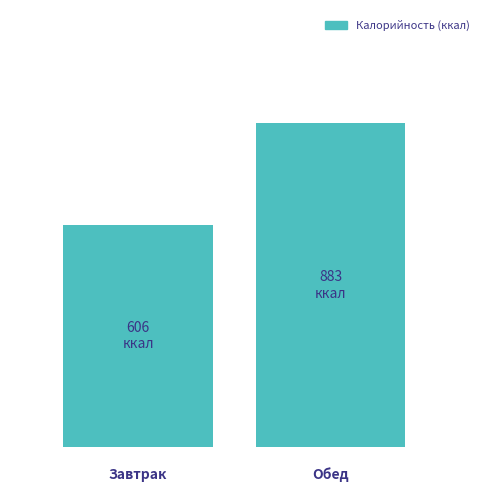

Are the bars horizontal?

No